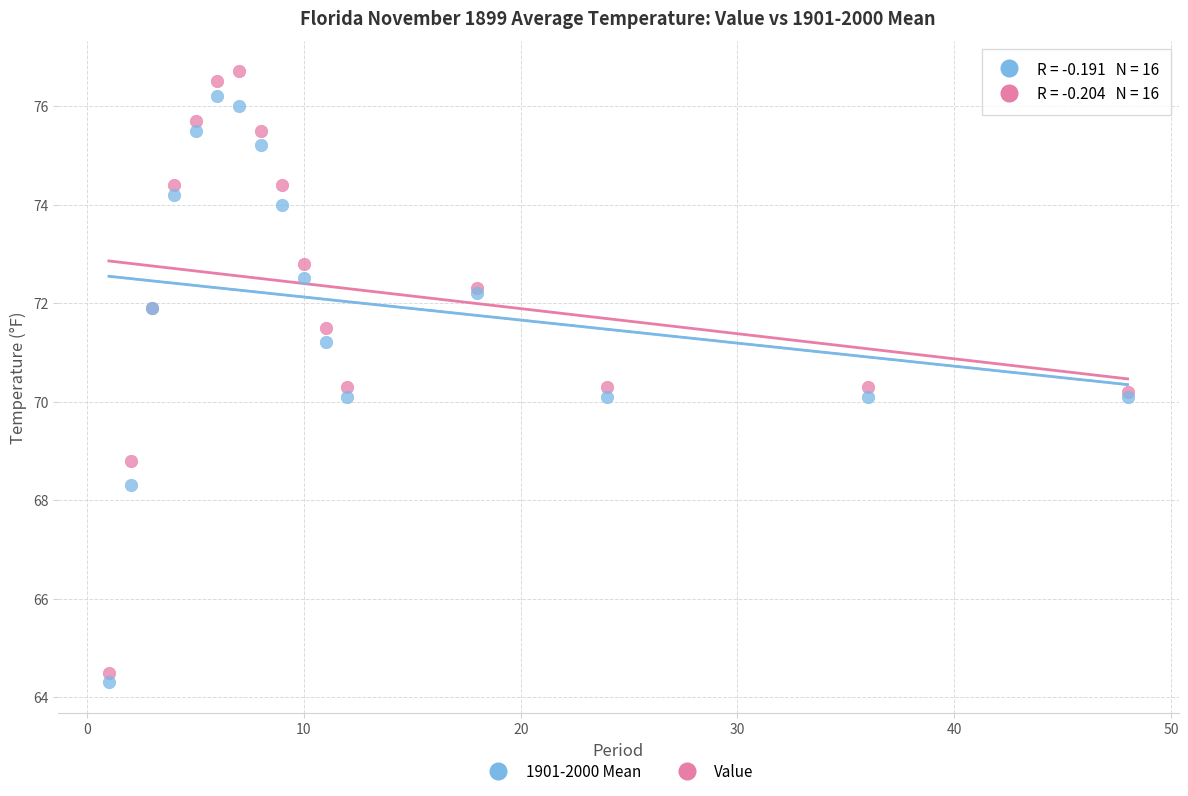

What are all the series names shown in the legend?

1901-2000 Mean, Value